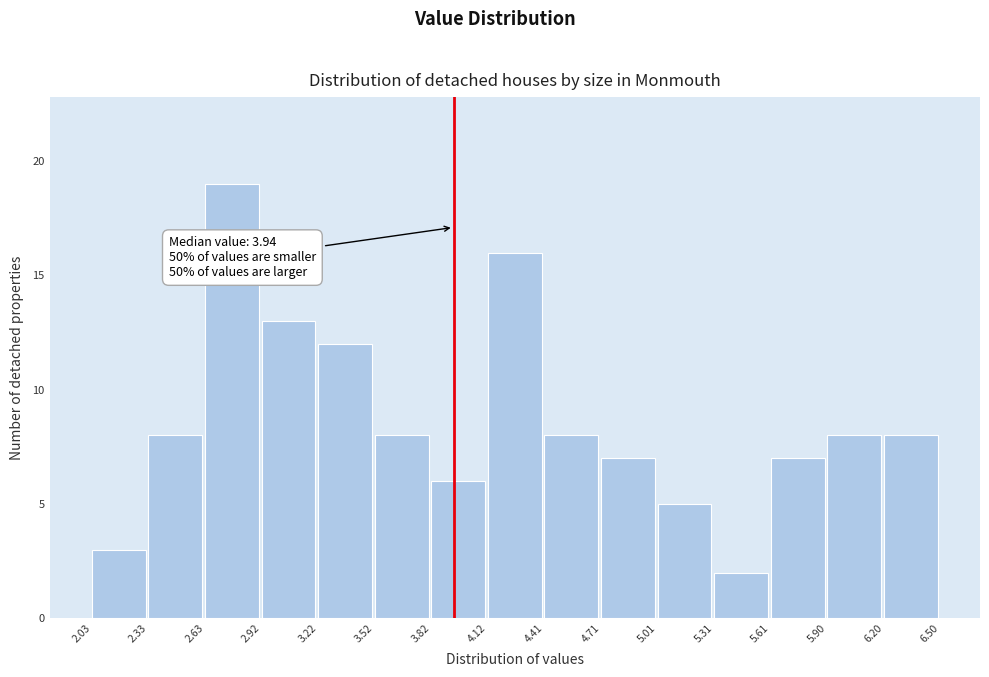

Over which range of the x-axis is the bar tallest?

2.63 to 2.92